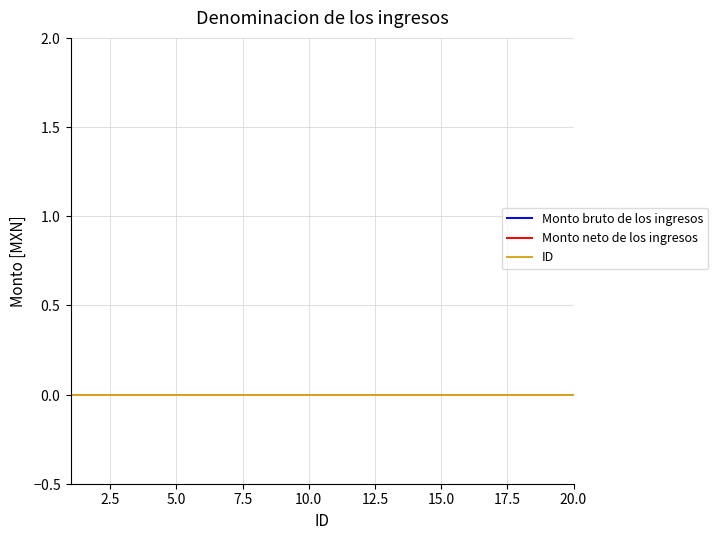

Between 3 and 9, which series saw the biggest shift?

ID